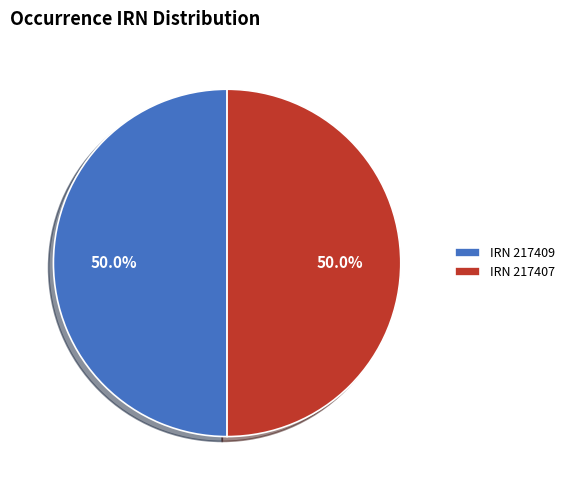

What percentage do IRN 217407 and IRN 217409 together represent?

100.0%